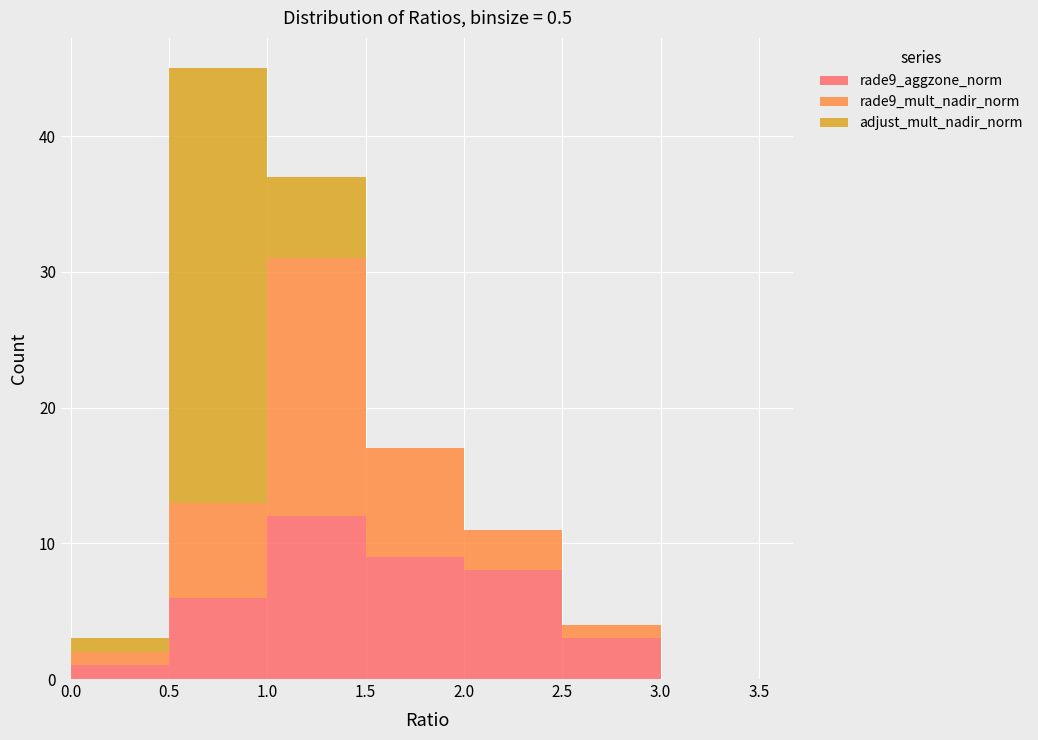

Reading left to right, transcribe this chart: for each stacked bar, give the range it covers on the x-axis and its total height. The values are not printed on the chart, so give them approximately, as read against the axis.

0.0 to 0.5: 3
0.5 to 1.0: 45
1.0 to 1.5: 37
1.5 to 2.0: 17
2.0 to 2.5: 11
2.5 to 3.0: 4
3.0 to 3.5: 0